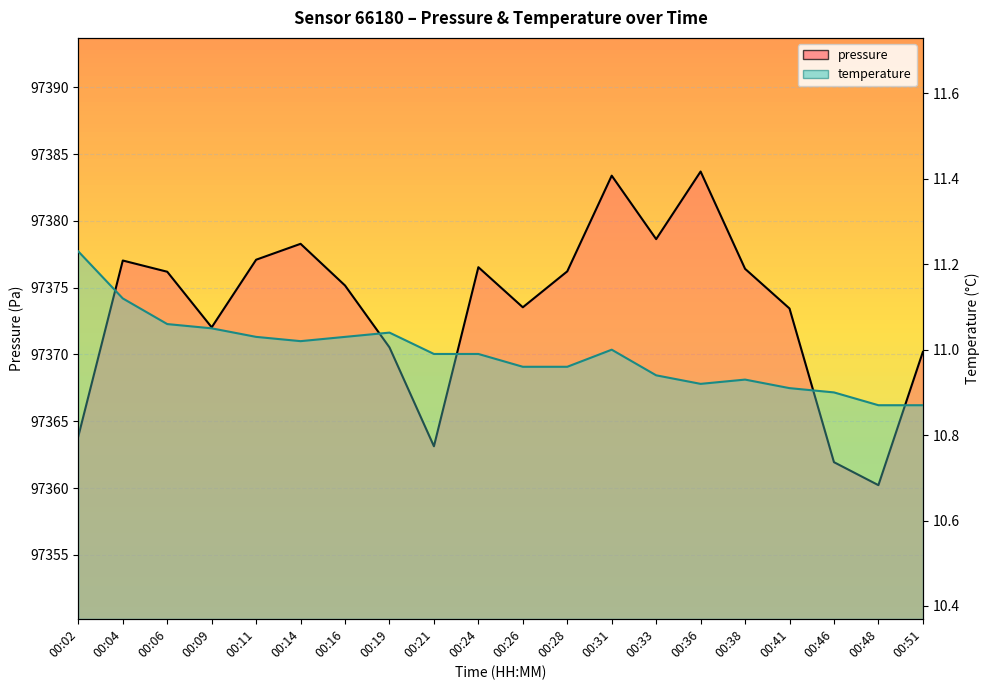

Reading left to right, extract all data points from this chart.

pressure: 00:02=97363.9	00:04=97377.0	00:06=97376.2	00:09=97372.0	00:11=97377.1	00:14=97378.3	00:16=97375.2	00:19=97370.5	00:21=97363.1	00:24=97376.5	00:26=97373.5	00:28=97376.2	00:31=97383.4	00:33=97378.6	00:36=97383.7	00:38=97376.4	00:41=97373.4	00:46=97361.9	00:48=97360.2	00:51=97370.2
temperature: 00:02=11.2	00:04=11.1	00:06=11.1	00:09=11.1	00:11=11.0	00:14=11.0	00:16=11.0	00:19=11.0	00:21=11.0	00:24=11.0	00:26=11.0	00:28=11.0	00:31=11.0	00:33=10.9	00:36=10.9	00:38=10.9	00:41=10.9	00:46=10.9	00:48=10.9	00:51=10.9